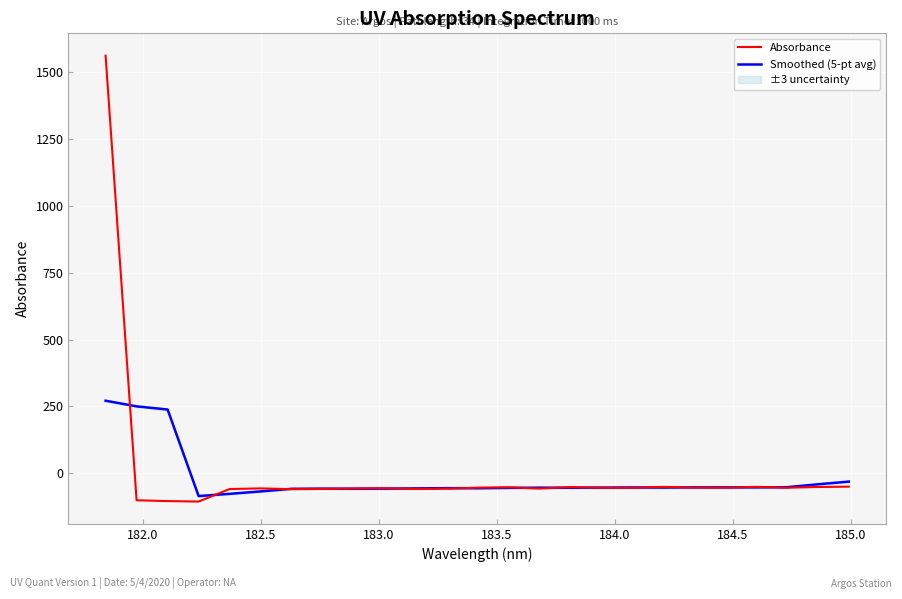

What is the lowest value of the Smoothed (5-pt avg) series?

-85.3